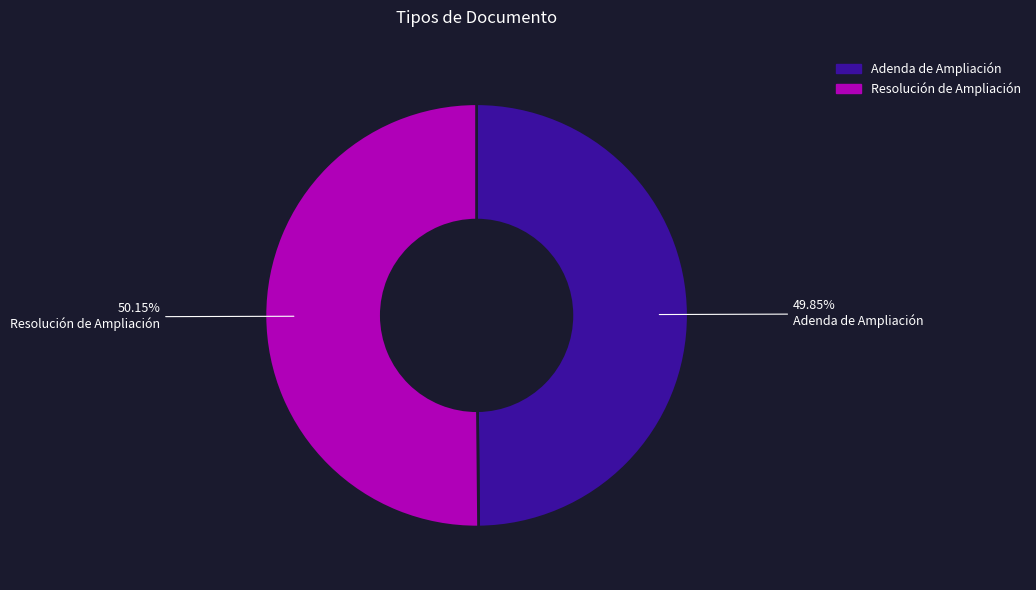

What is the ratio of the value at Resolución de Ampliación to the value at Adenda de Ampliación?

1.0